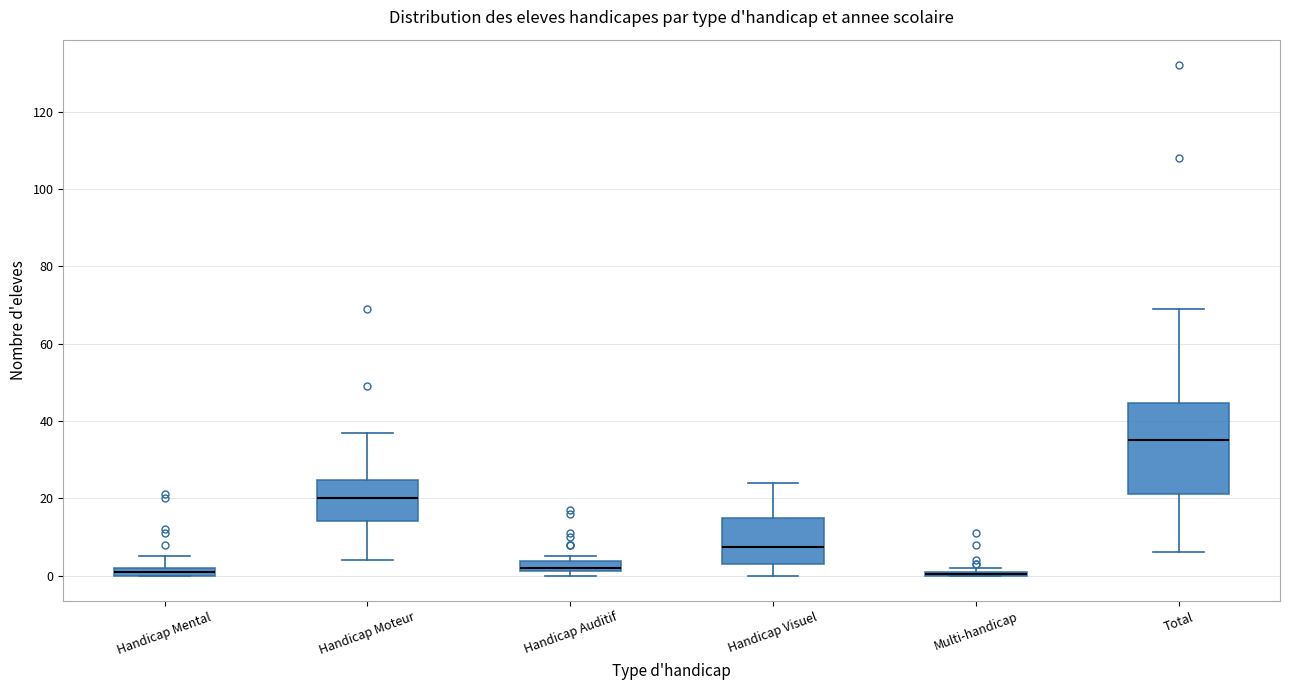

Which box is the tallest, from its lower edge to its upper edge?

Total